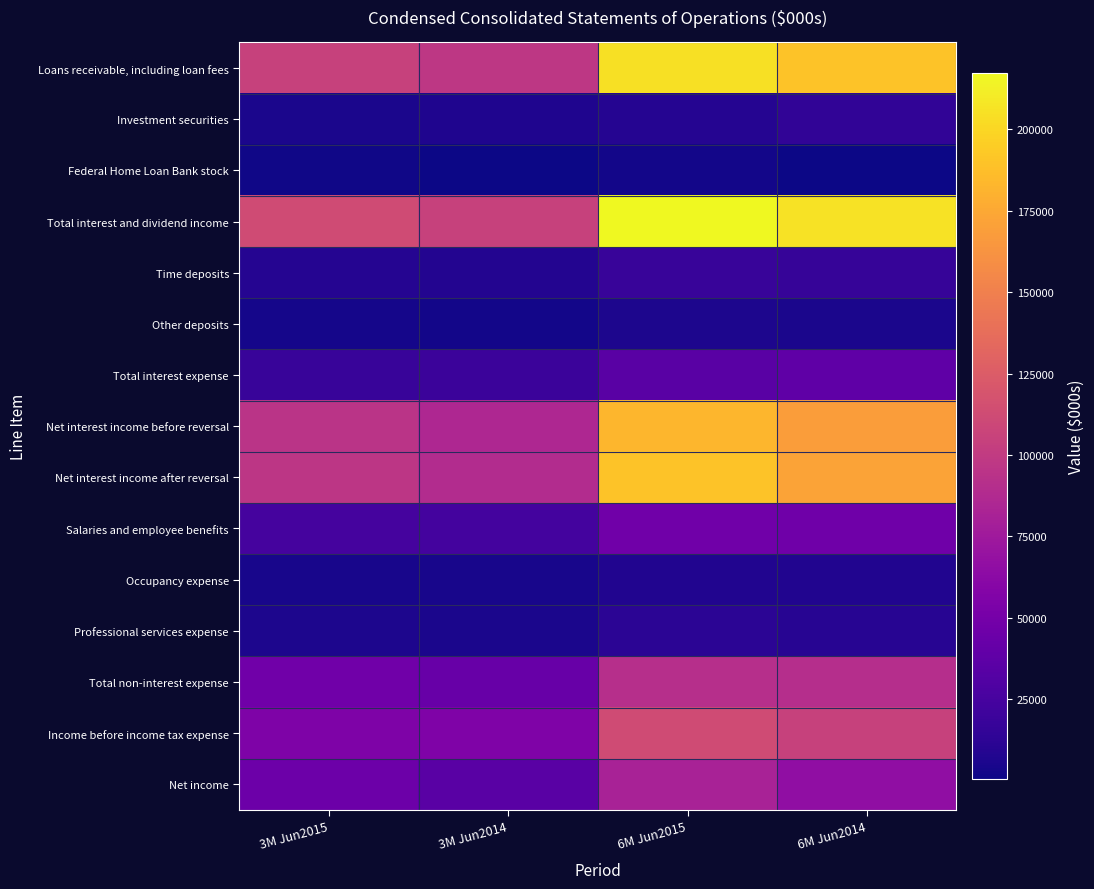

List the series in order of their peak value, lowest first.

Federal Home Loan Bank stock, Other deposits, Occupancy expense, Professional services expense, Investment securities, Time deposits, Total interest expense, Salaries and employee benefits, Net income, Total non-interest expense, Income before income tax expense, Net interest income before reversal, Net interest income after reversal, Loans receivable, including loan fees, Total interest and dividend income